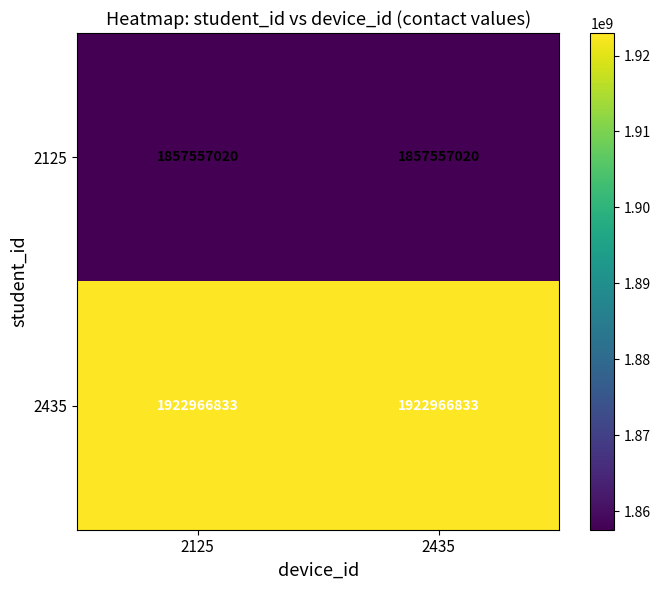

What is the sum of all 2435 values?

3845933666